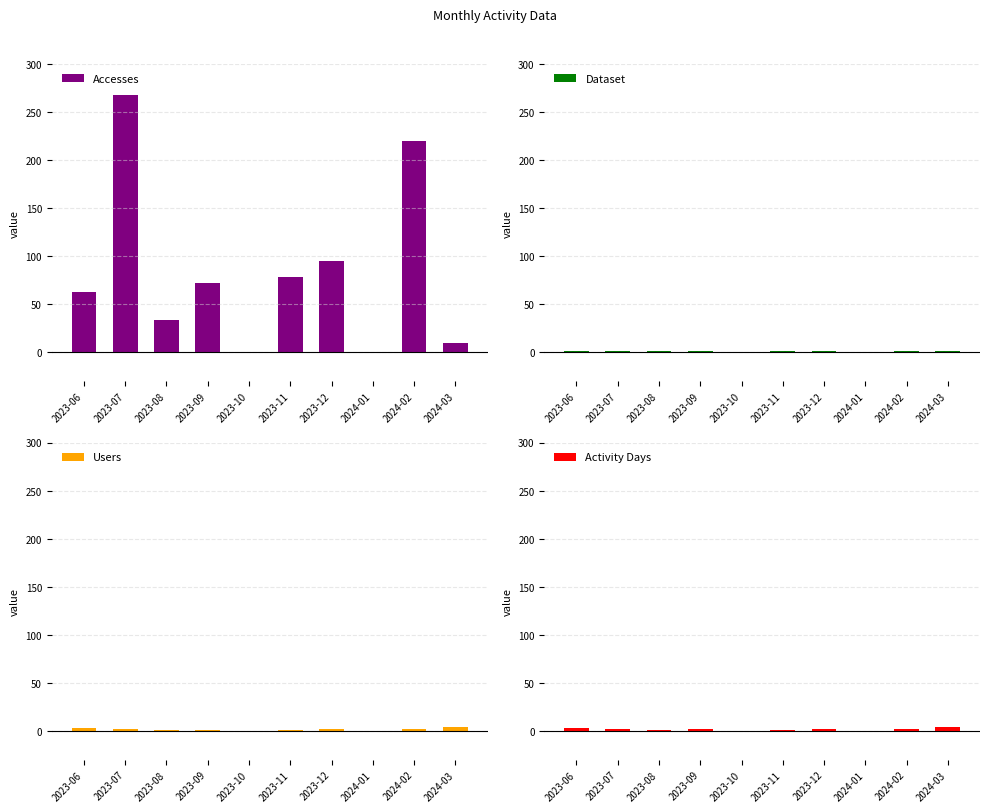

The value of Dataset at 2024-03 is 0. True or false?

False